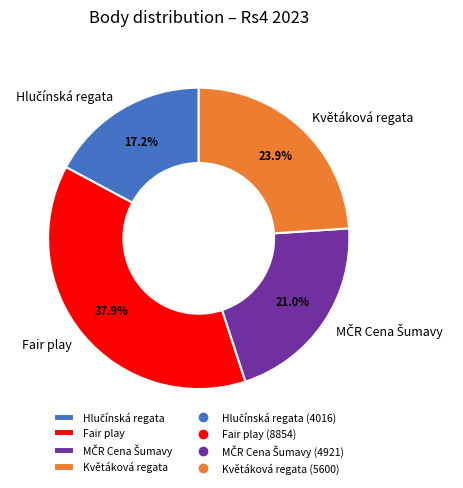

Is there a majority slice in this chart?

No